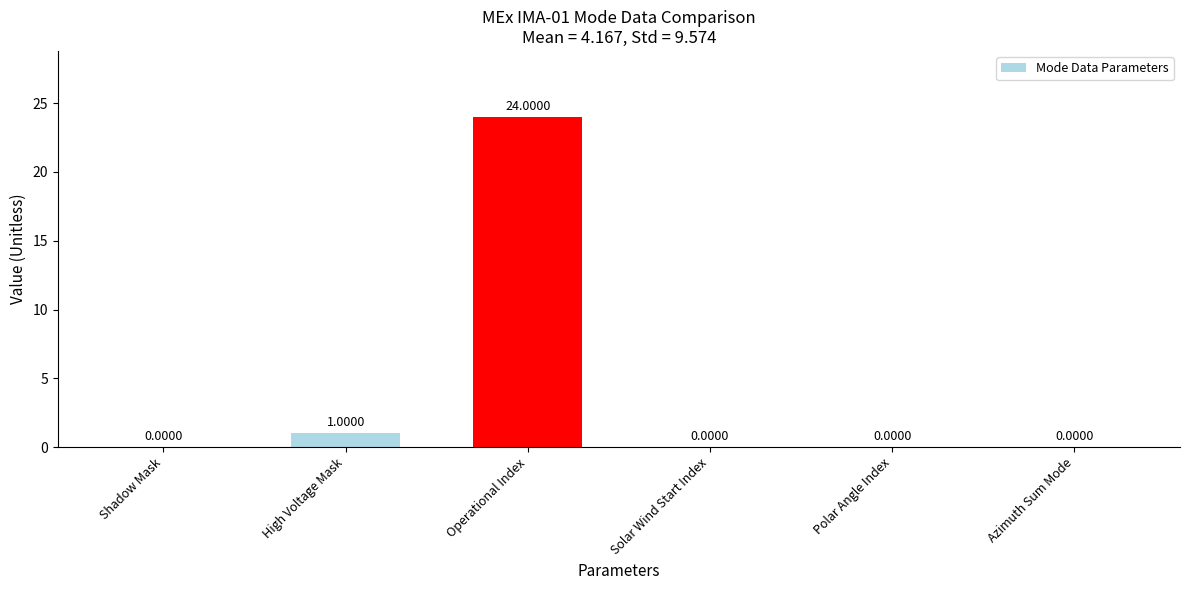

Where is the data nearest to the value 12?

High Voltage Mask